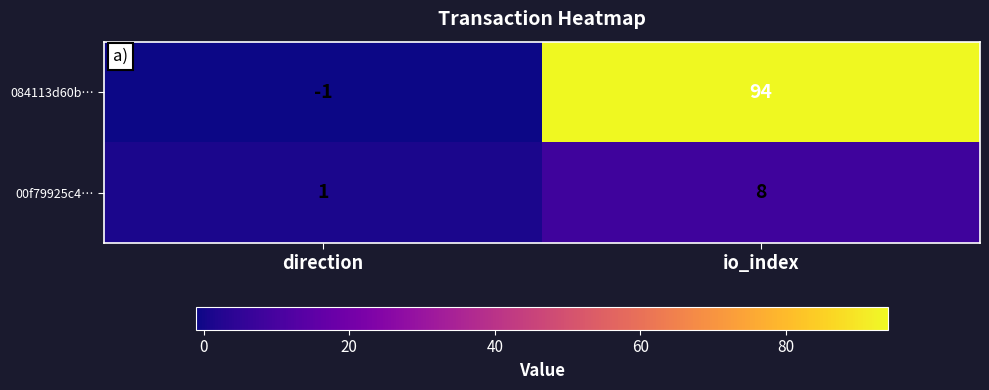

The 084113d60b… series shows 137 at io_index. True or false?

False